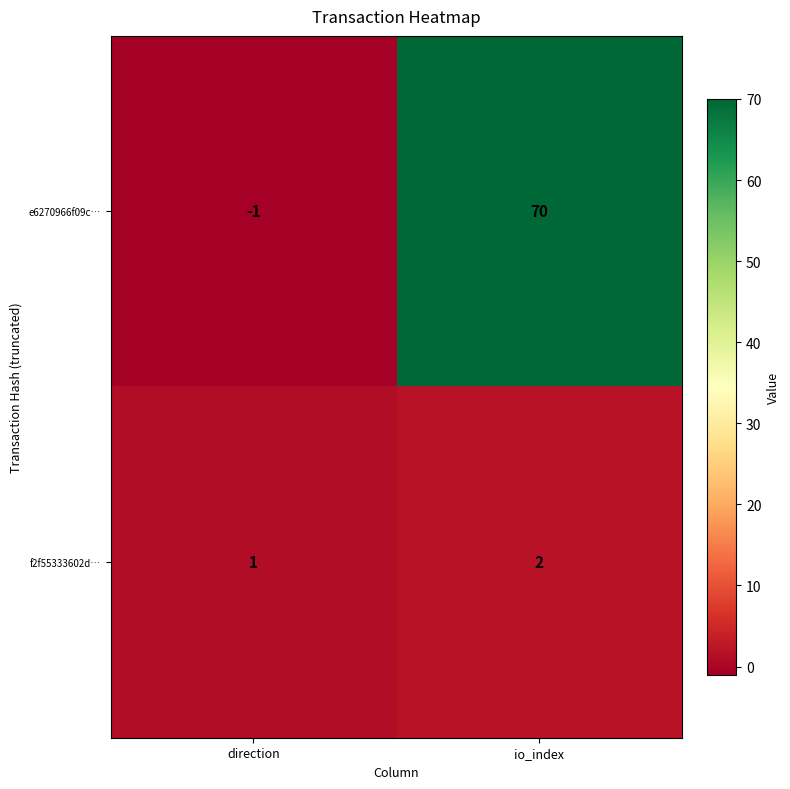

How many distinct data groups are displayed?

2